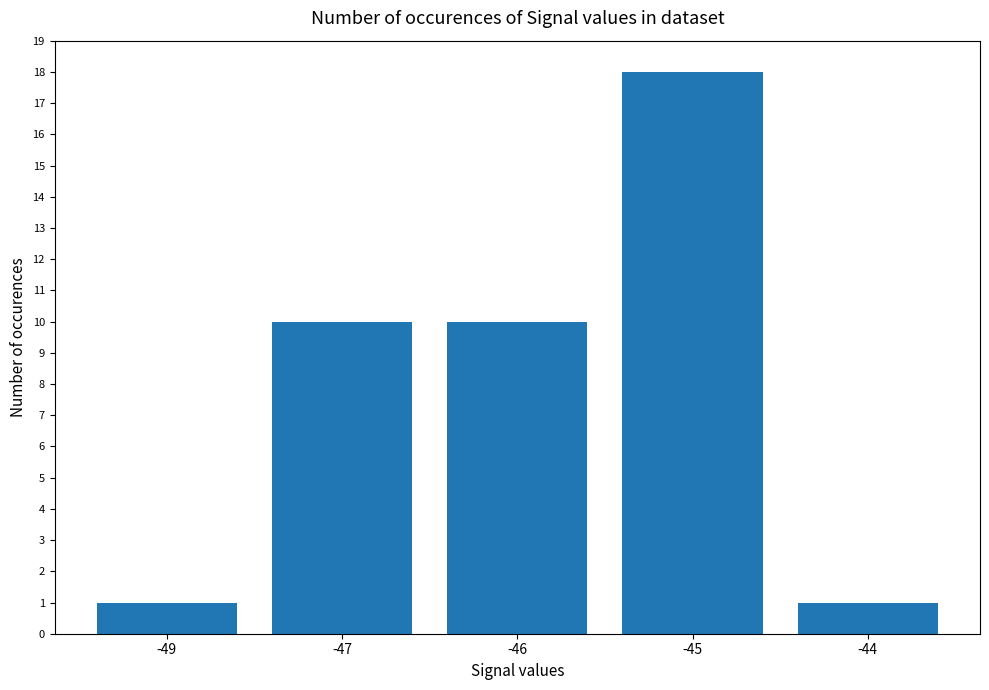

What is the ratio of the value at -49 to the value at -46?

0.1